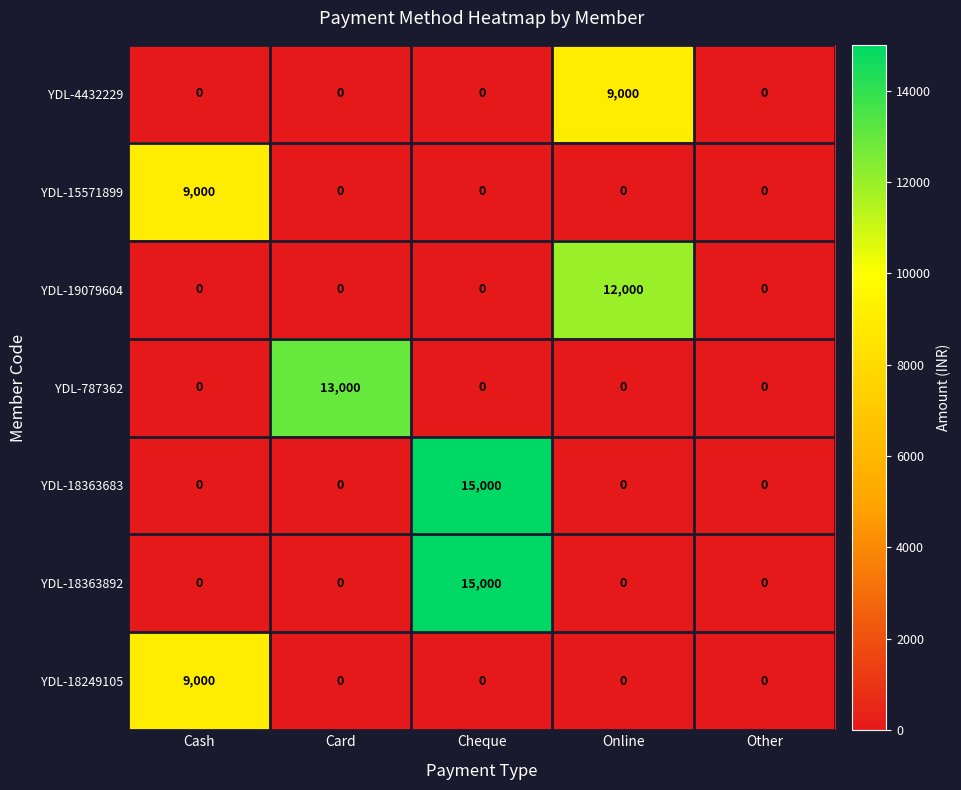

What is the average value of the YDL-18363892 series?

3000